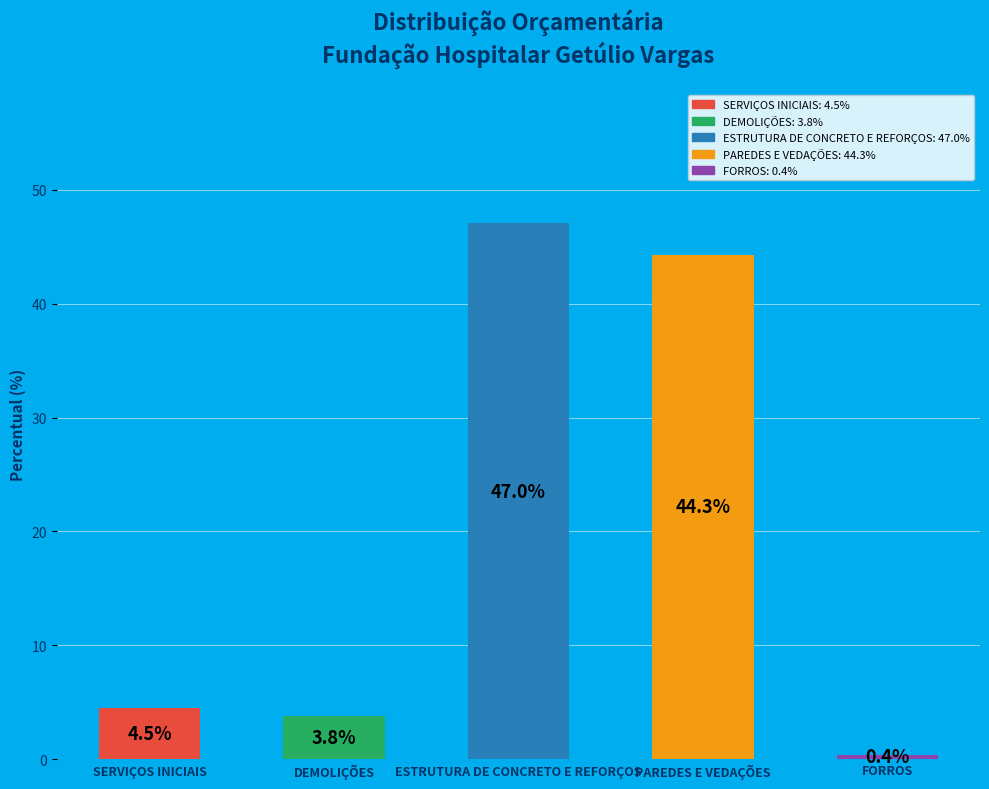

Which category has the lowest value across all series?

FORROS